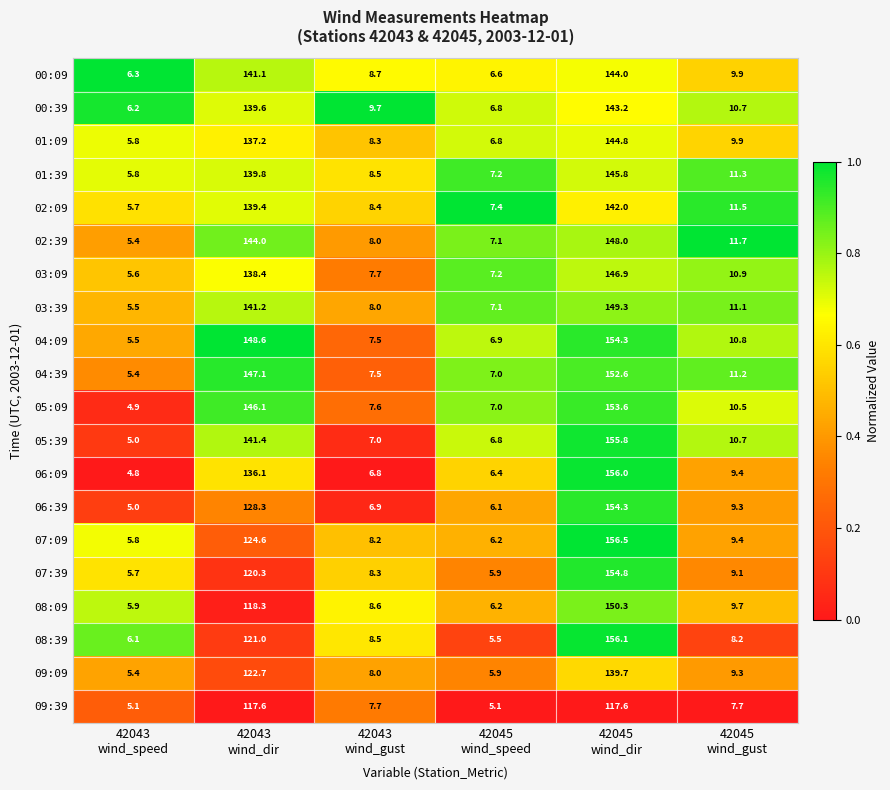

What is the greatest value displayed?

156.5